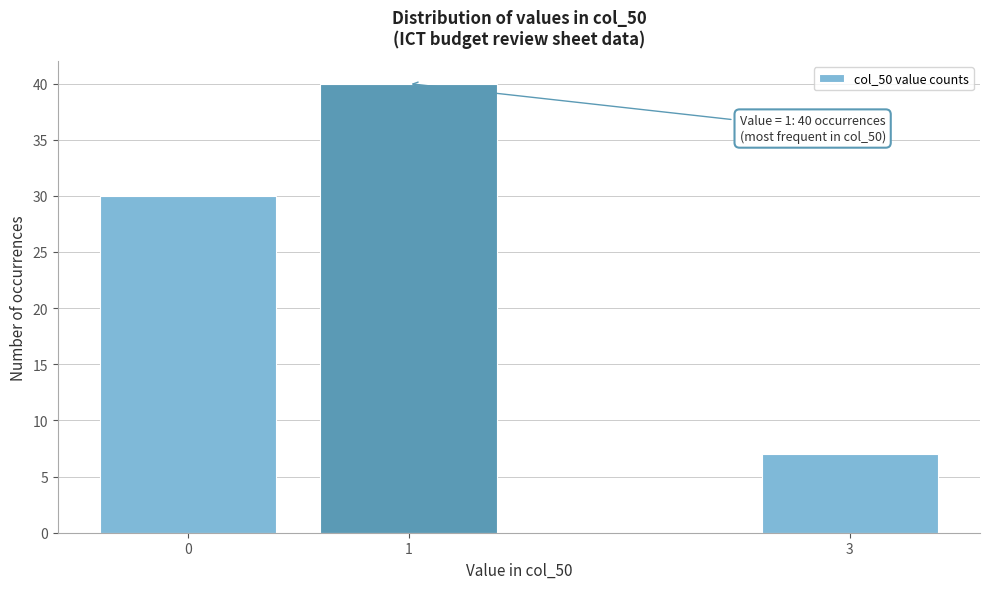

Reading left to right, extract all data points from this chart.

30	40	7